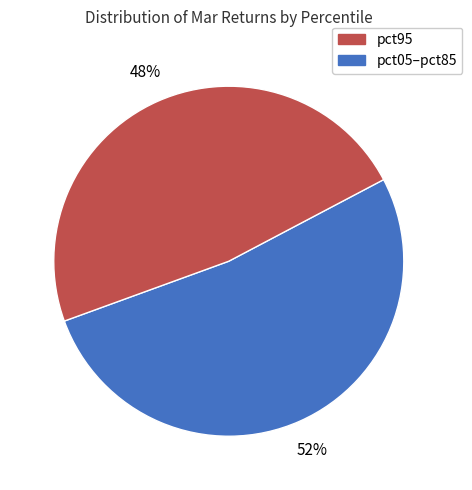

How many slices are in this pie chart?

2